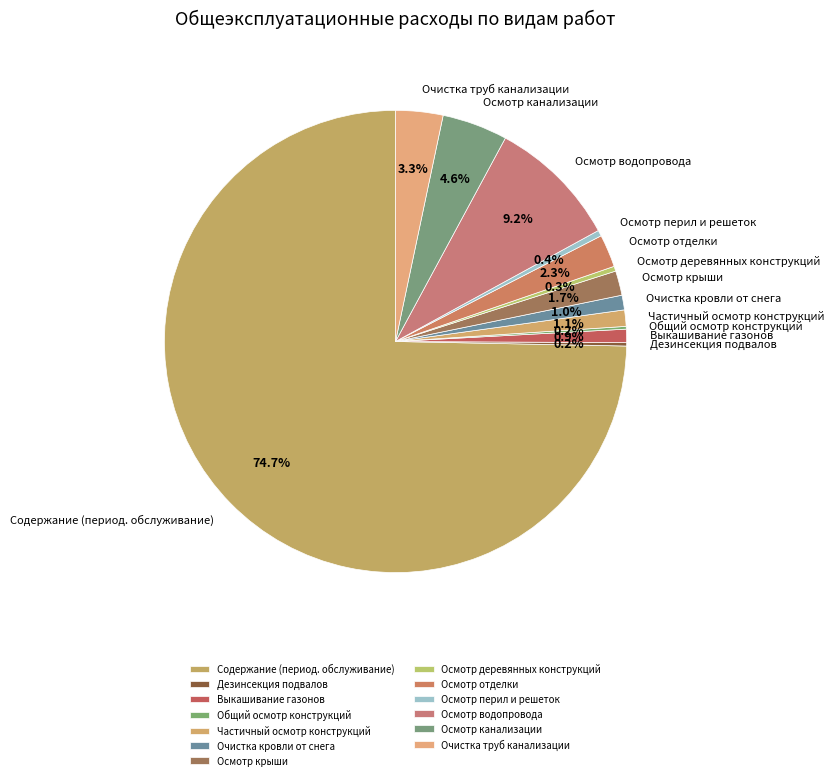

How much of the chart is everything except Осмотр перил и решеток?

99.6%